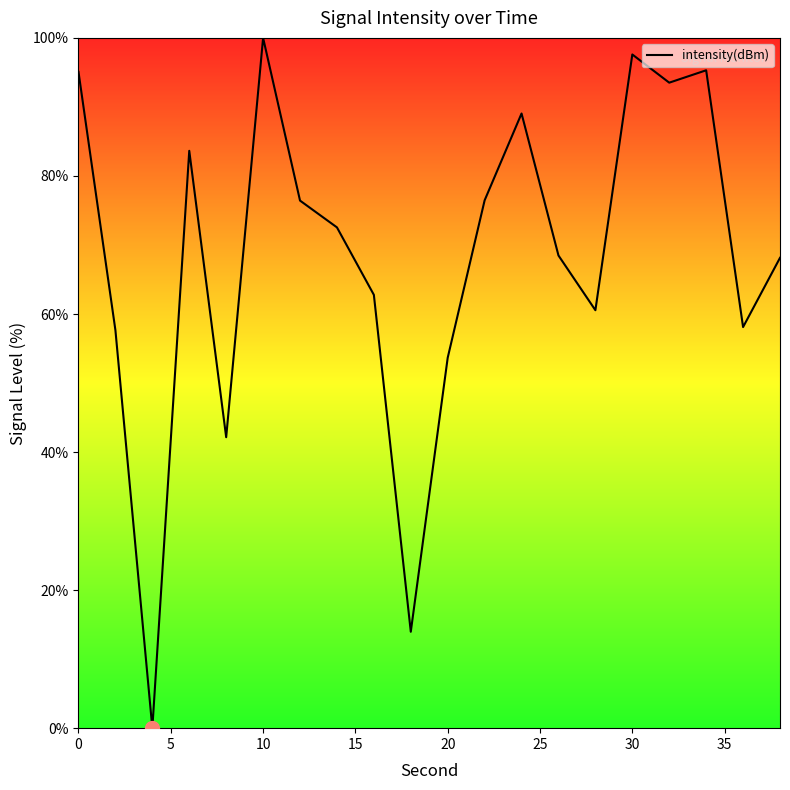

How many values are above zero?

19